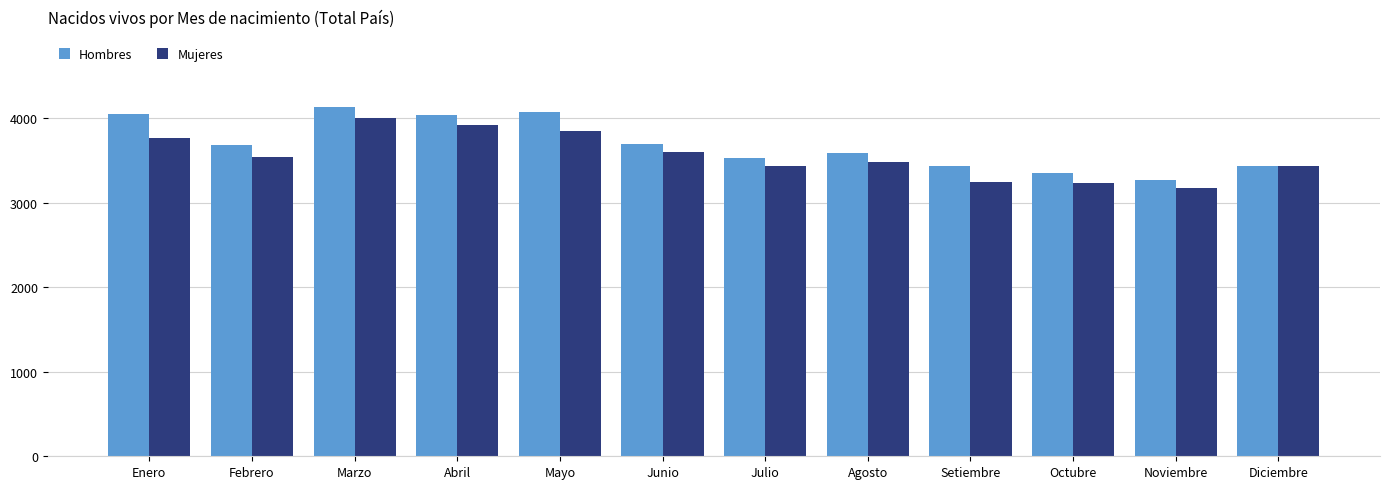

Which series has the largest total across all categories?

Hombres